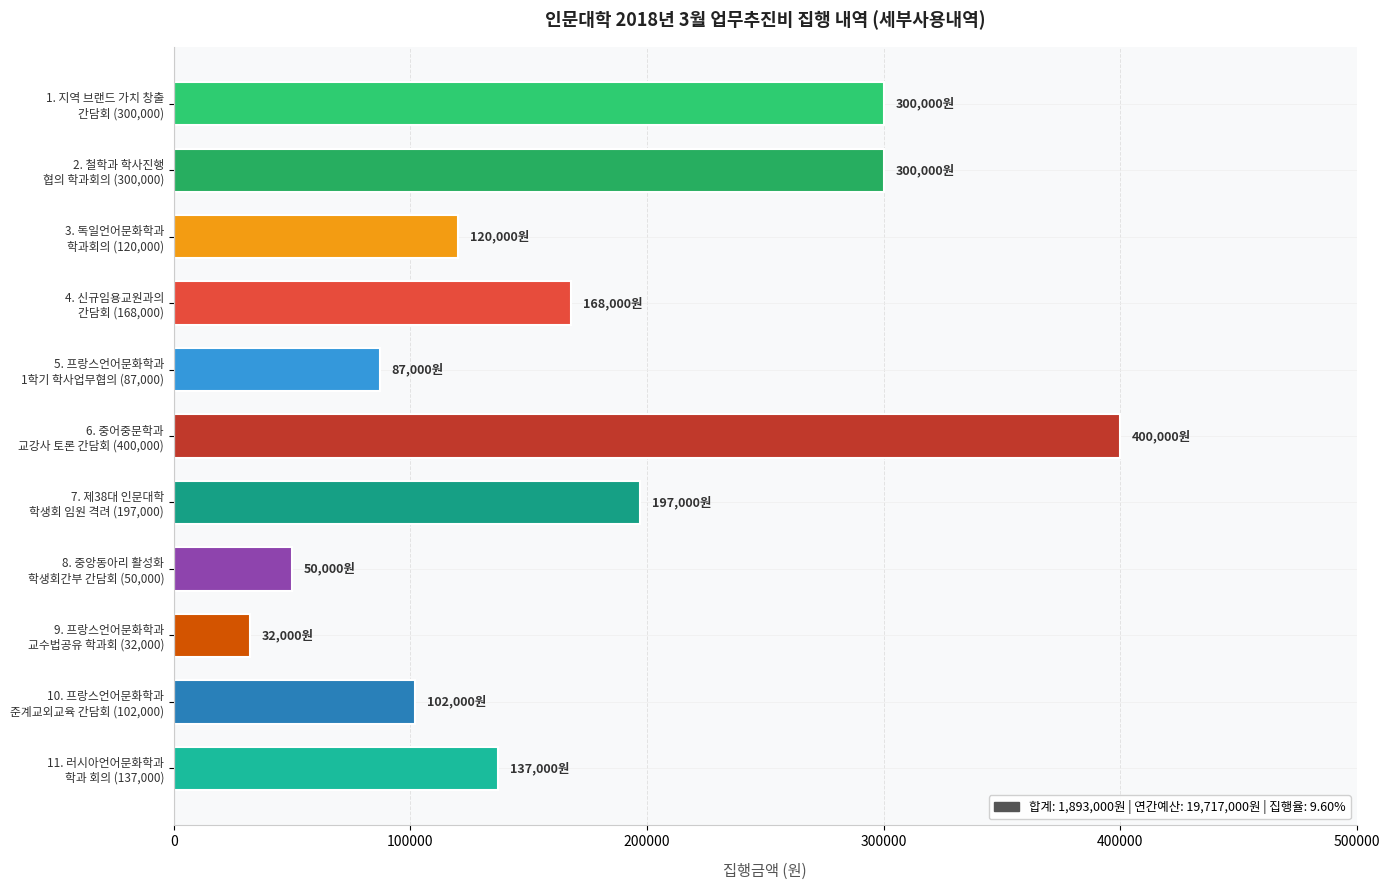

What is the greatest value displayed?

400000